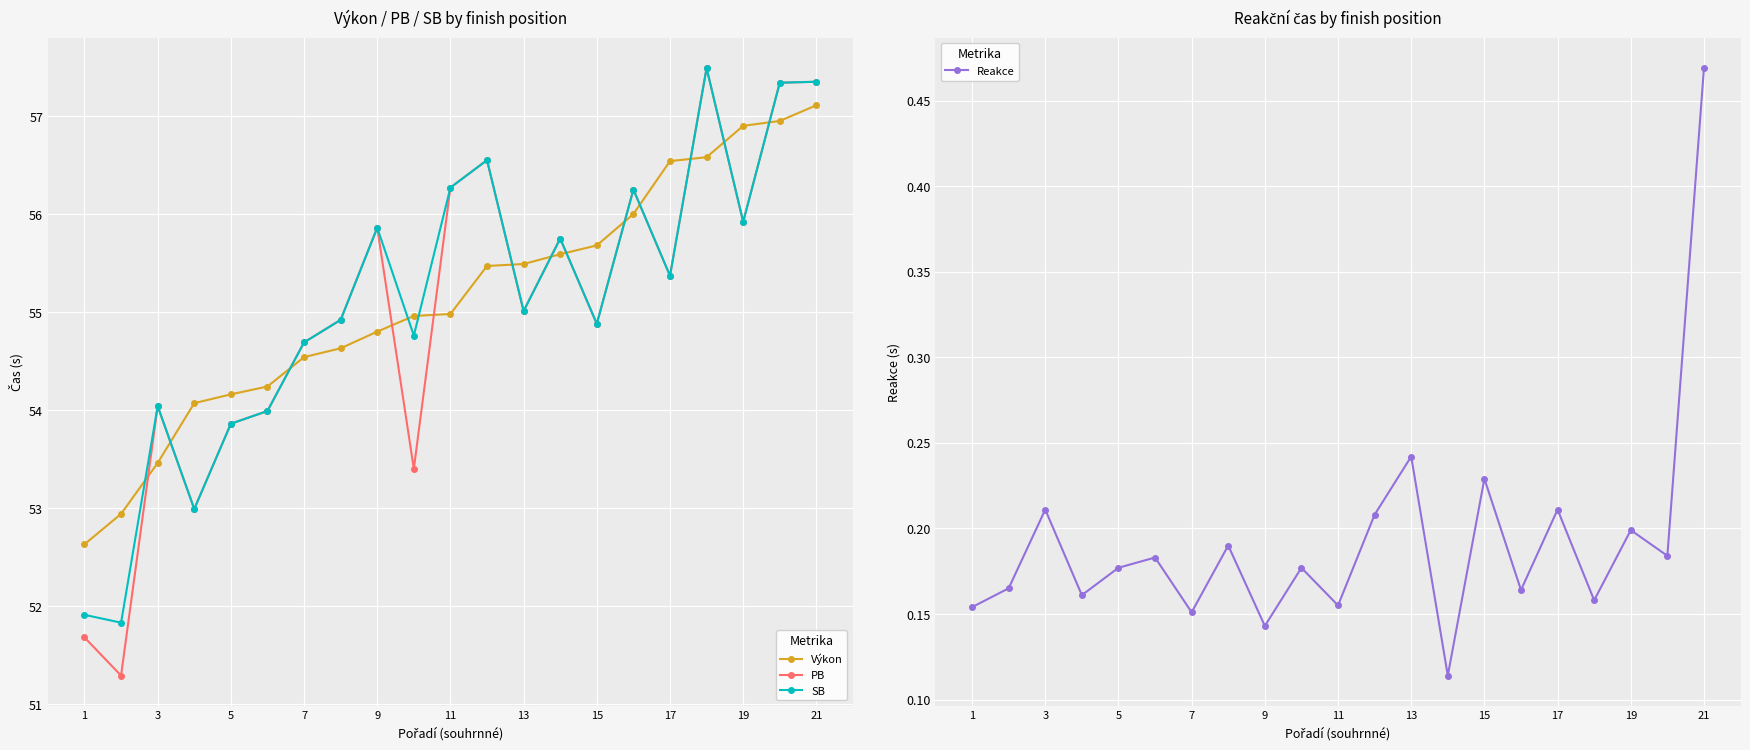

List the series in order of their peak value, lowest first.

Reakce, Výkon, PB, SB